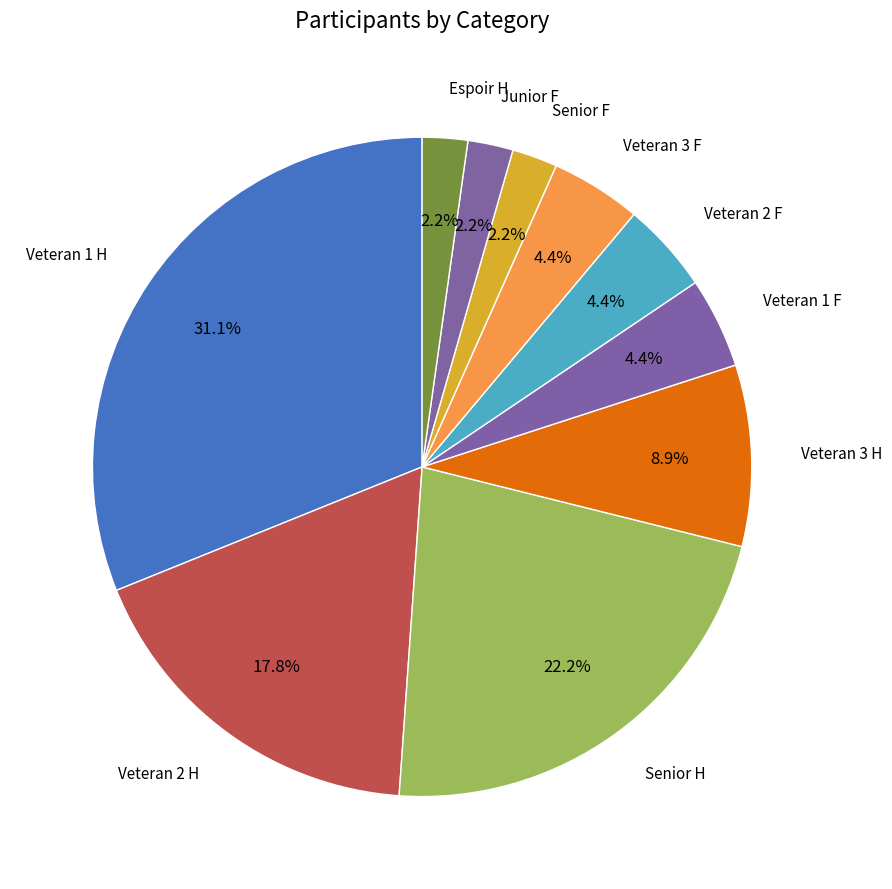

Does any single category account for the majority?

No